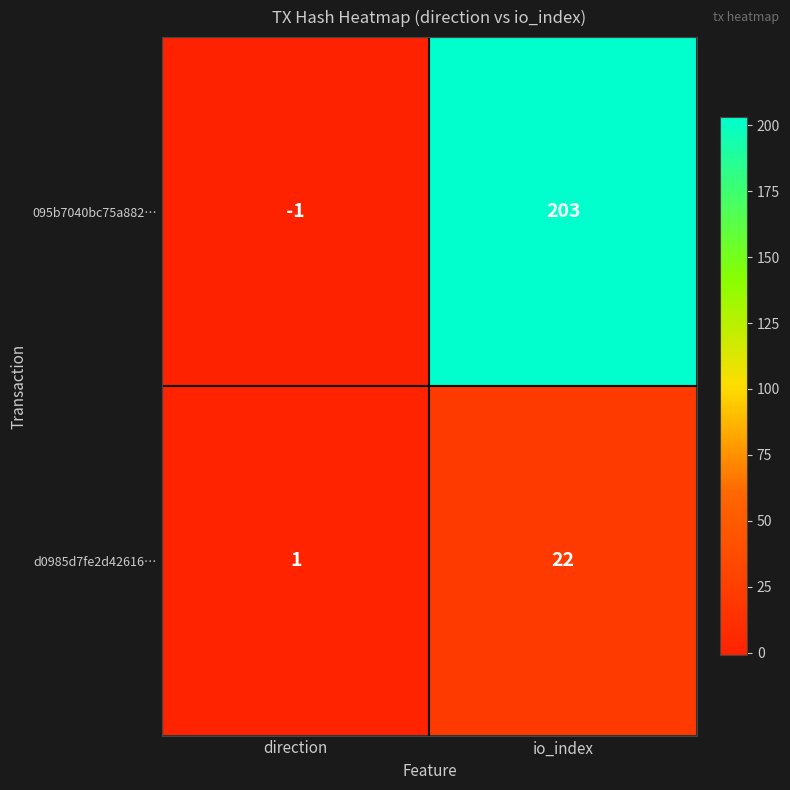

What is the smallest value displayed?

-1